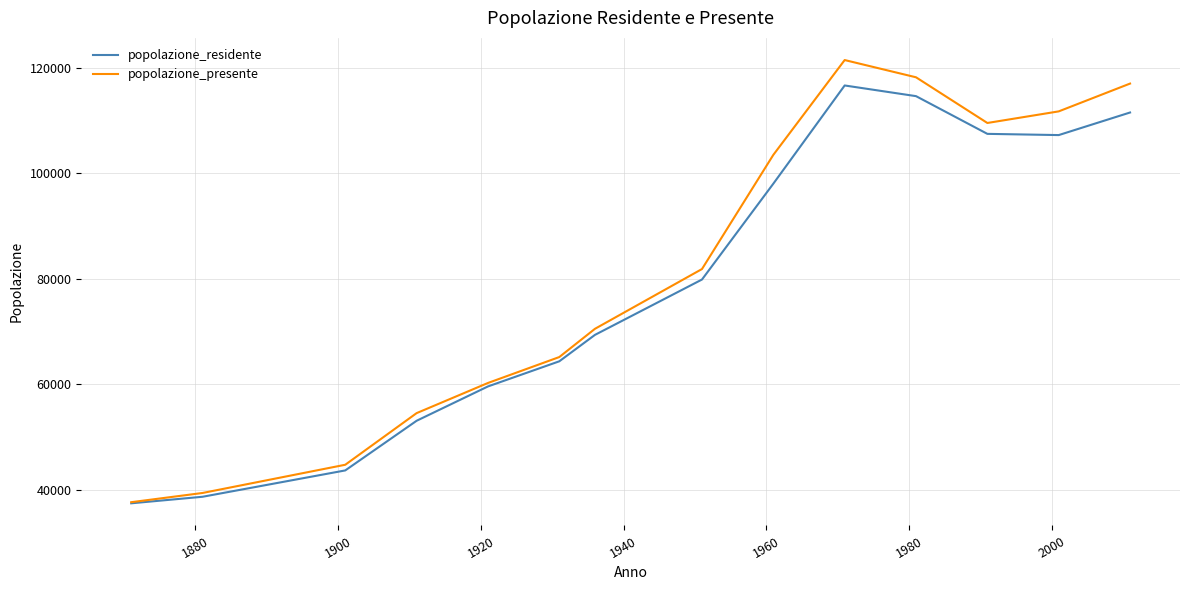

What is the maximum value shown in the chart?

121435